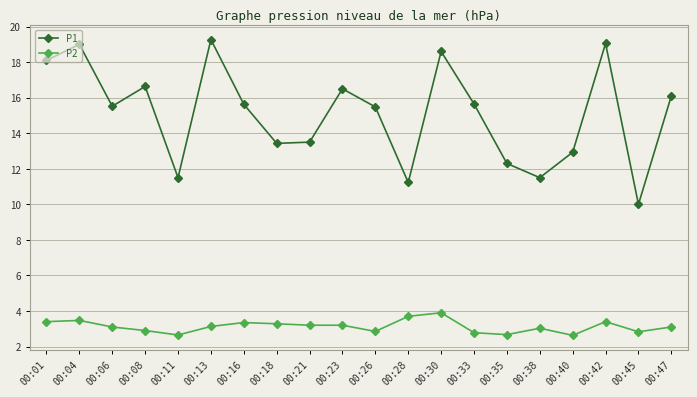

List the series in order of their peak value, highest first.

P1, P2